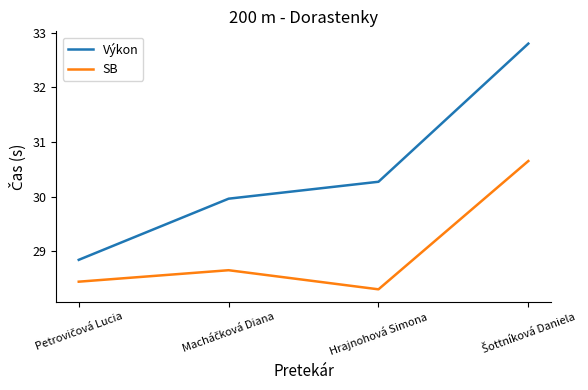

How many interior local valleys does the SB series have?

1